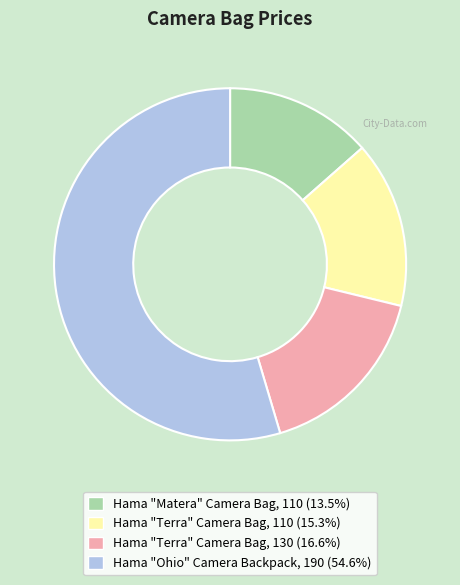

Is there any slice that represents more than half of the pie?

Yes